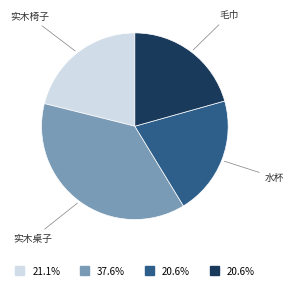

Is there a majority slice in this chart?

No